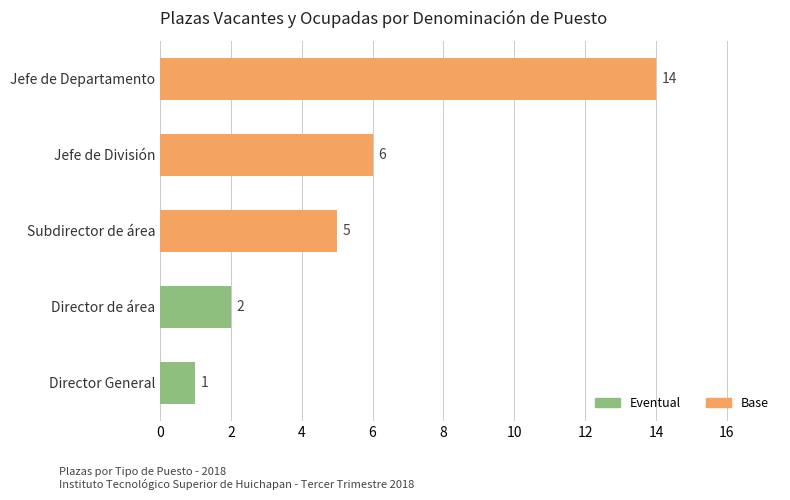

Which label corresponds to the largest value in the chart?

Jefe de Departamento